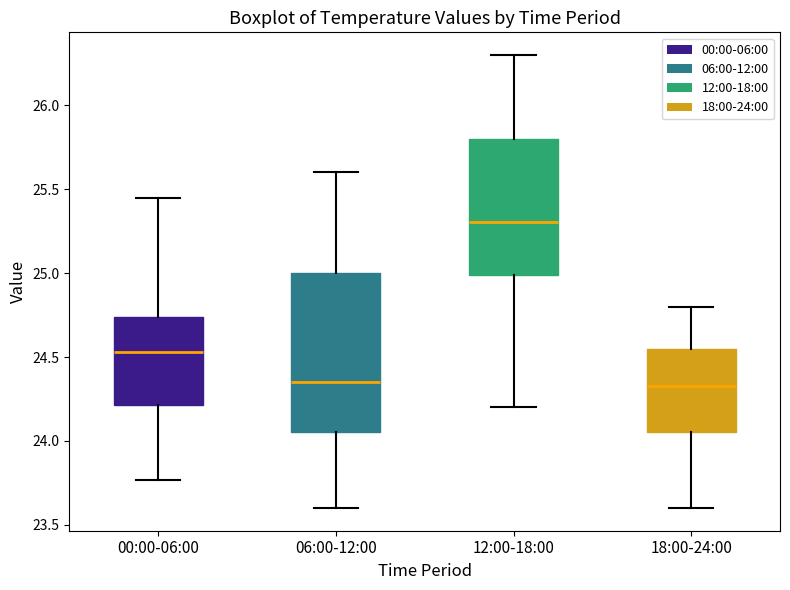

Reading left to right, transcribe this box plot: for each box, give where its median line is, the range the box spans, and where its two whiskers end, as read against the y-axis. The values are not printed on the chart, so give them approximately, as read against the axis.

00:00-06:00: median 24.55, box 24.20 to 24.75, whiskers 23.75 to 25.45
06:00-12:00: median 24.35, box 24.05 to 25.00, whiskers 23.60 to 25.60
12:00-18:00: median 25.30, box 25.00 to 25.80, whiskers 24.20 to 26.30
18:00-24:00: median 24.35, box 24.05 to 24.55, whiskers 23.60 to 24.80